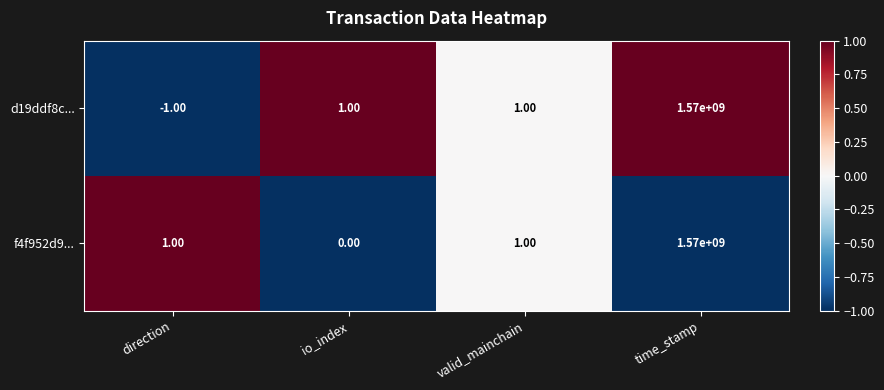

What is the sum of all d19ddf8c... values?

1570000001